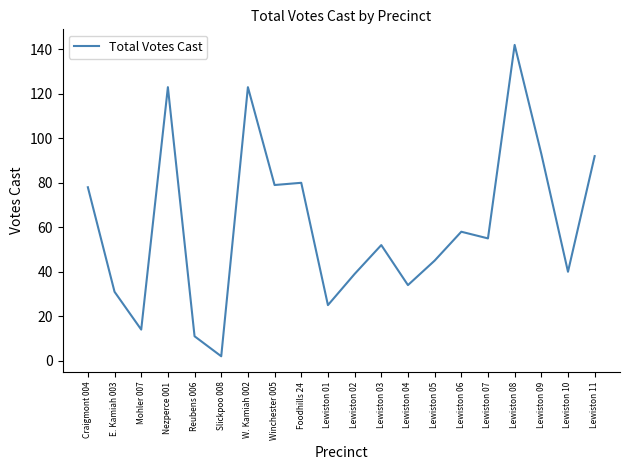

Reading right to left, extract all data points from this chart.

Lewiston 11=92	Lewiston 10=40	Lewiston 09=93	Lewiston 08=142	Lewiston 07=55	Lewiston 06=58	Lewiston 05=45	Lewiston 04=34	Lewiston 03=52	Lewiston 02=39	Lewiston 01=25	Foodhills 24=80	Winchester 005=79	W. Kamiah 002=123	Slickpoo 008=2	Reubens 006=11	Nezperce 001=123	Mohler 007=14	E. Kamiah 003=31	Craigmont 004=78